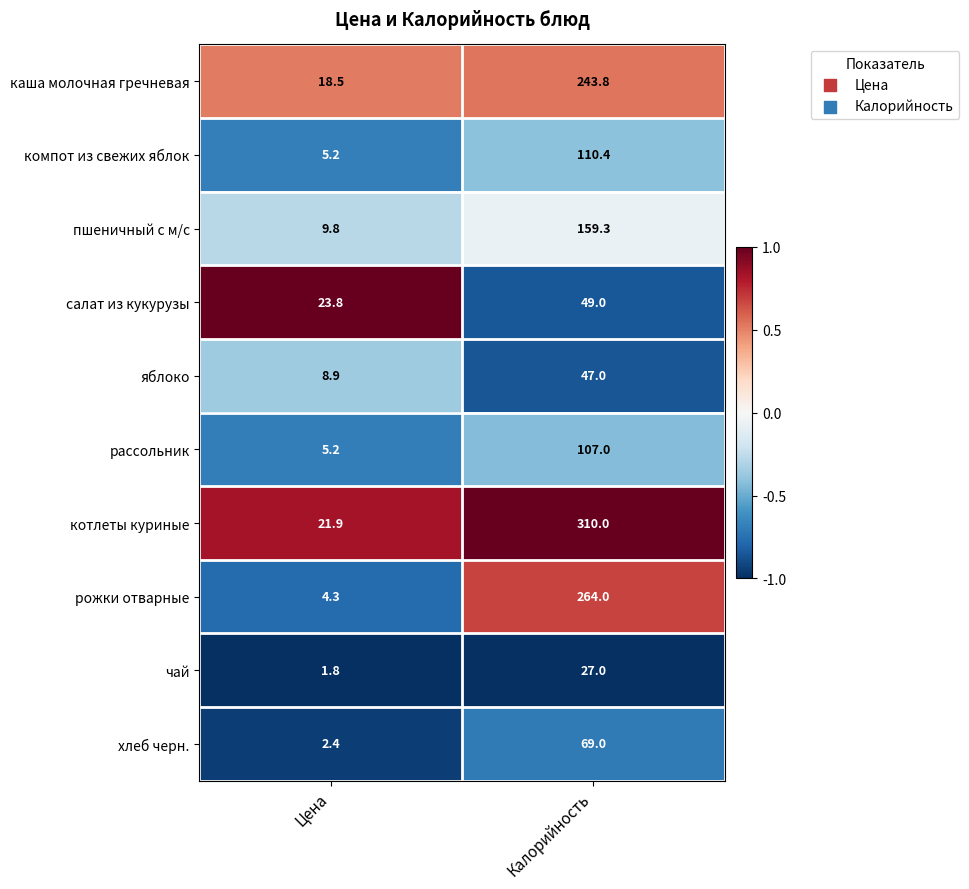

What is the greatest value displayed?

310.0